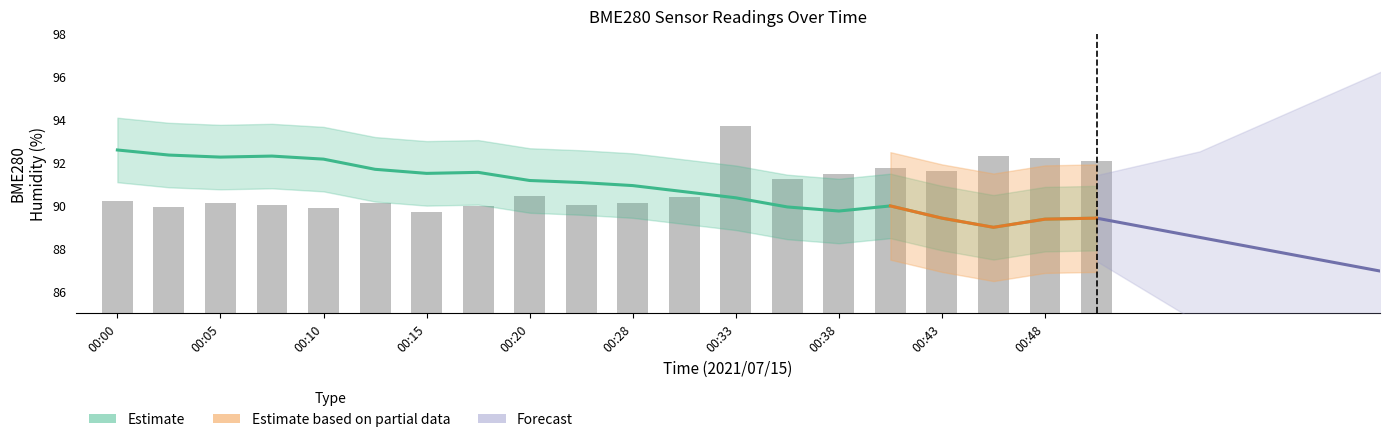

True or false: BME280_humidity has a value of 127.1 at 00:41.

False